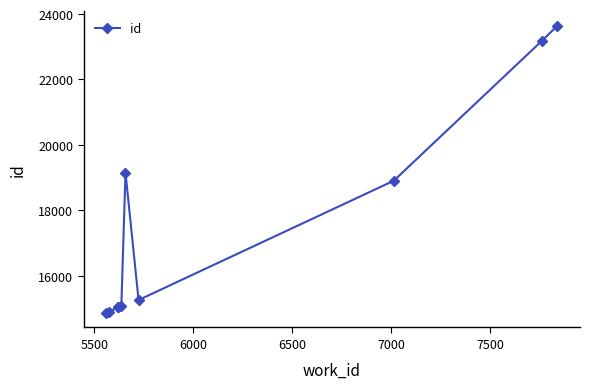

What is the value of the 4th point from the left?

15044